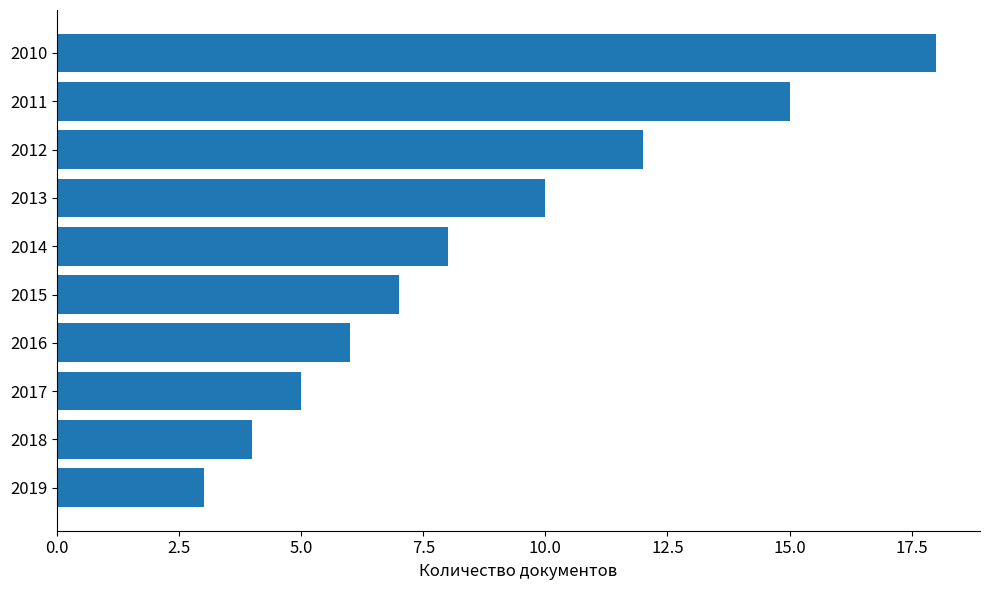

At which category does the chart reach its minimum across all series?

2019